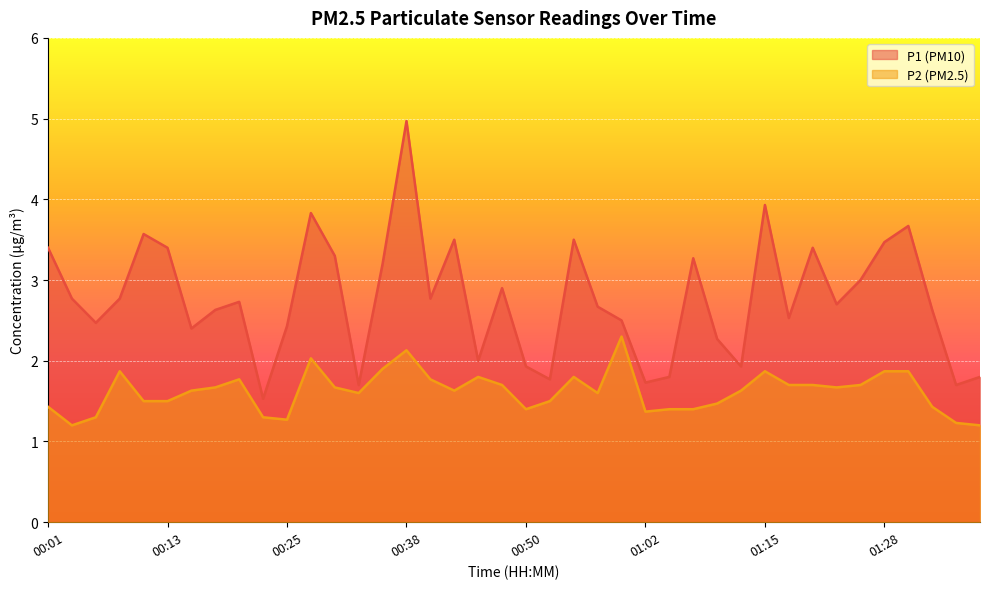

At which category is the sum across all series the highest?

00:38